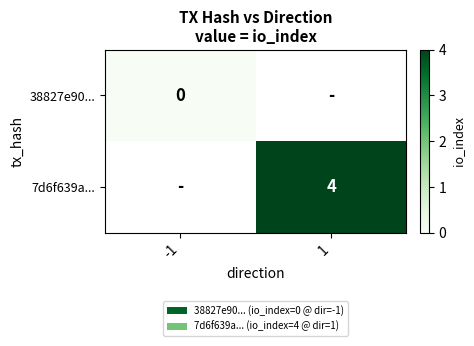

What is the sum of the tx_row_1 values at 1 and 0?

4